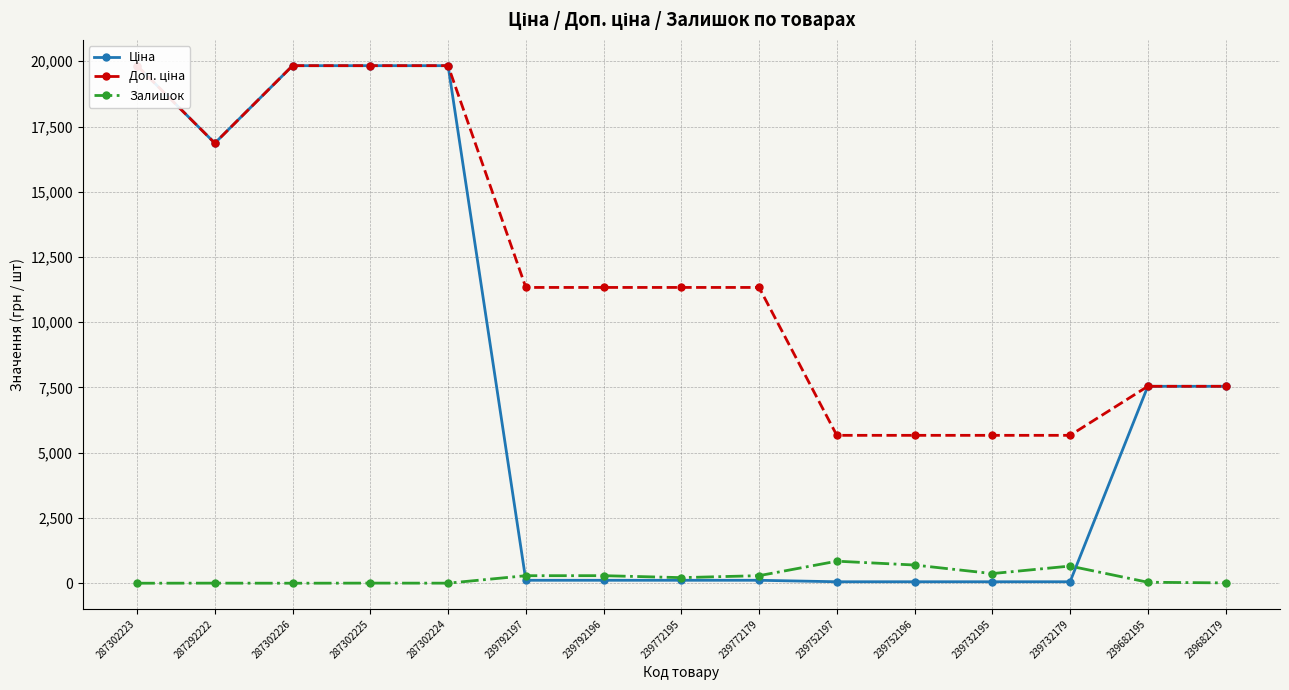

How many data points in Доп. ціна are above 11334?

5